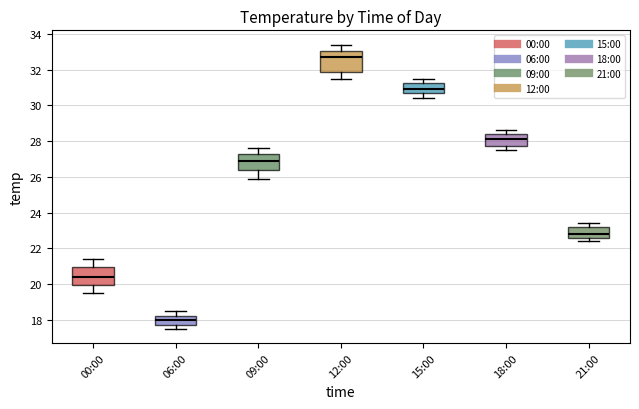

Reading left to right, transcribe this box plot: for each box, give where its median line is, the range the box spans, and where its two whiskers end, as read against the y-axis. The values are not printed on the chart, so give them approximately, as read against the axis.

00:00: median 20.4, box 20.0 to 21.0, whiskers 19.6 to 21.4
06:00: median 18.0, box 17.8 to 18.2, whiskers 17.6 to 18.6
09:00: median 27.0, box 26.4 to 27.2, whiskers 26.0 to 27.6
12:00: median 32.8, box 31.8 to 33.0, whiskers 31.6 to 33.4
15:00: median 31.0, box 30.8 to 31.2, whiskers 30.4 to 31.6
18:00: median 28.2, box 27.8 to 28.4, whiskers 27.6 to 28.6
21:00: median 22.8, box 22.6 to 23.2, whiskers 22.4 to 23.4